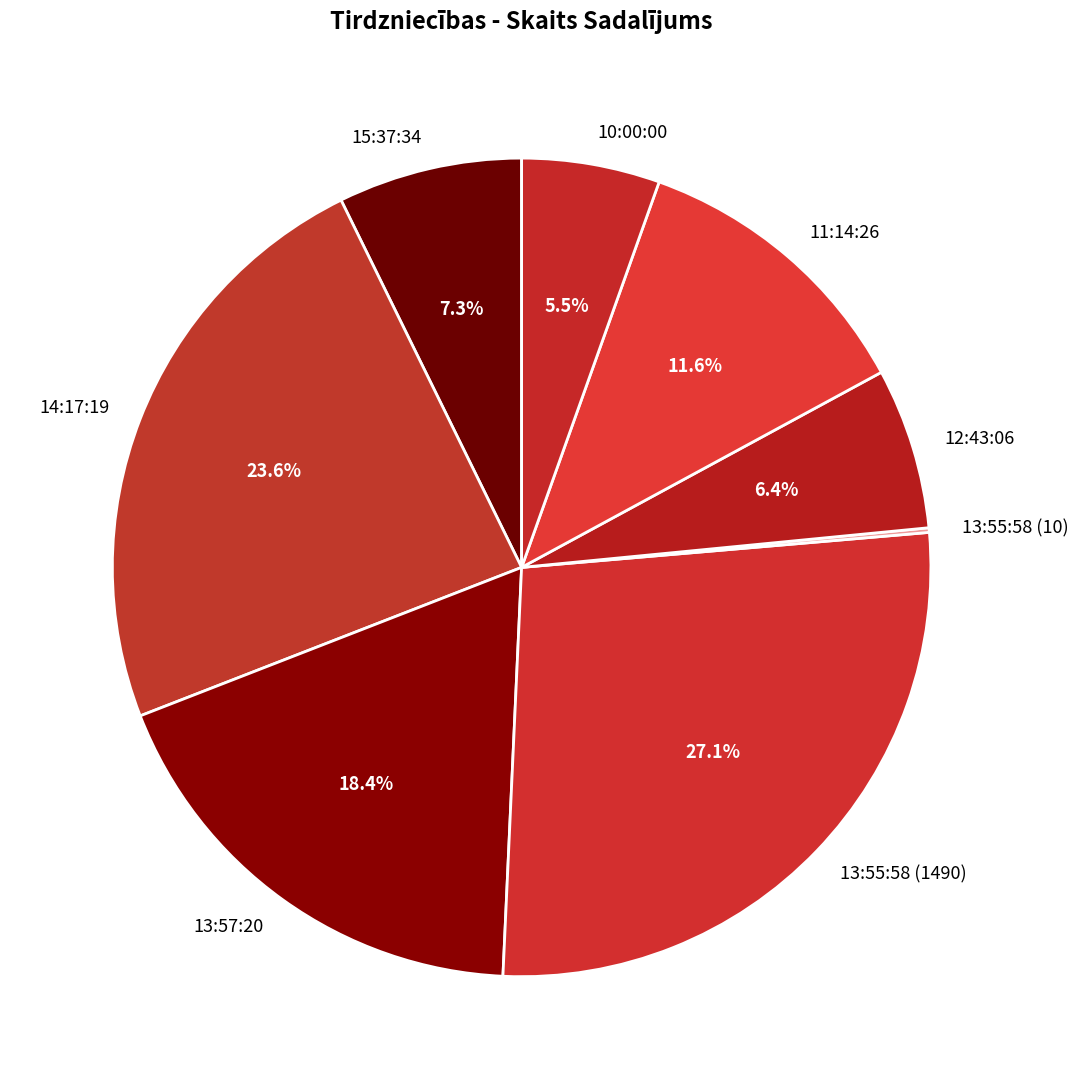

What portion of the pie excludes 13:55:58 (1490)?

72.9%